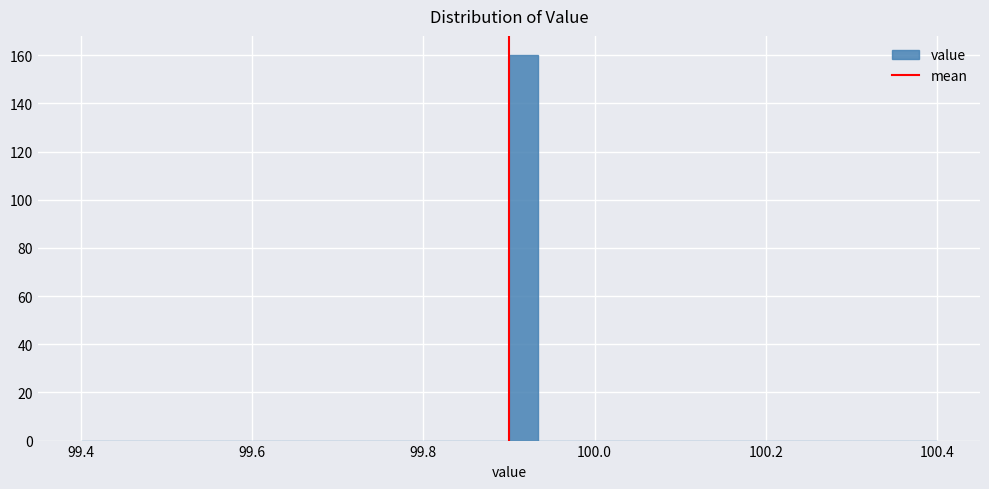

Around what value on the x-axis is the tallest bar? Give the approximate position of its centre, as read against the axis.

99.92